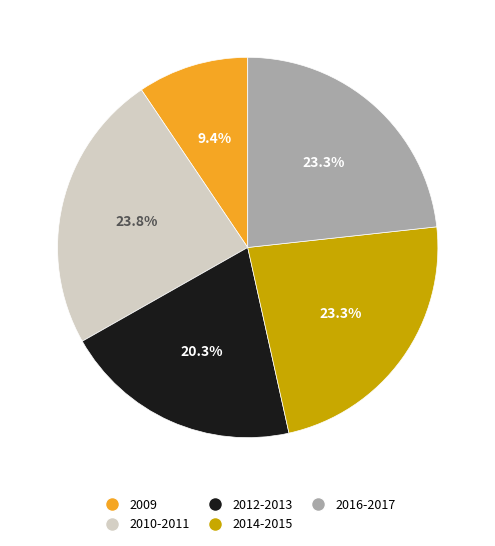

Which category has the smallest portion of the pie?

2009